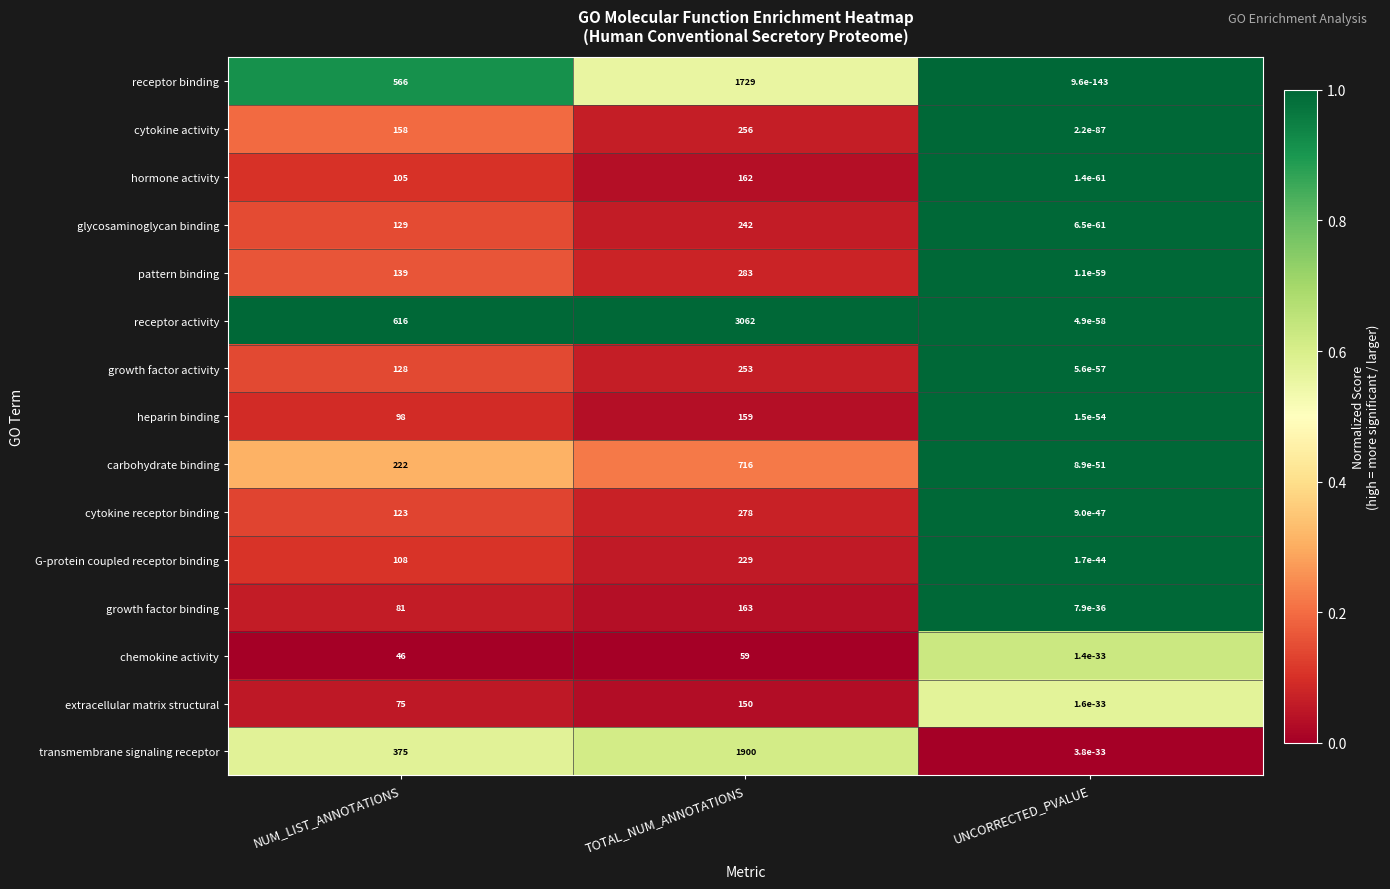

At which category does the chart reach its minimum across all series?

UNCORRECTED_PVALUE